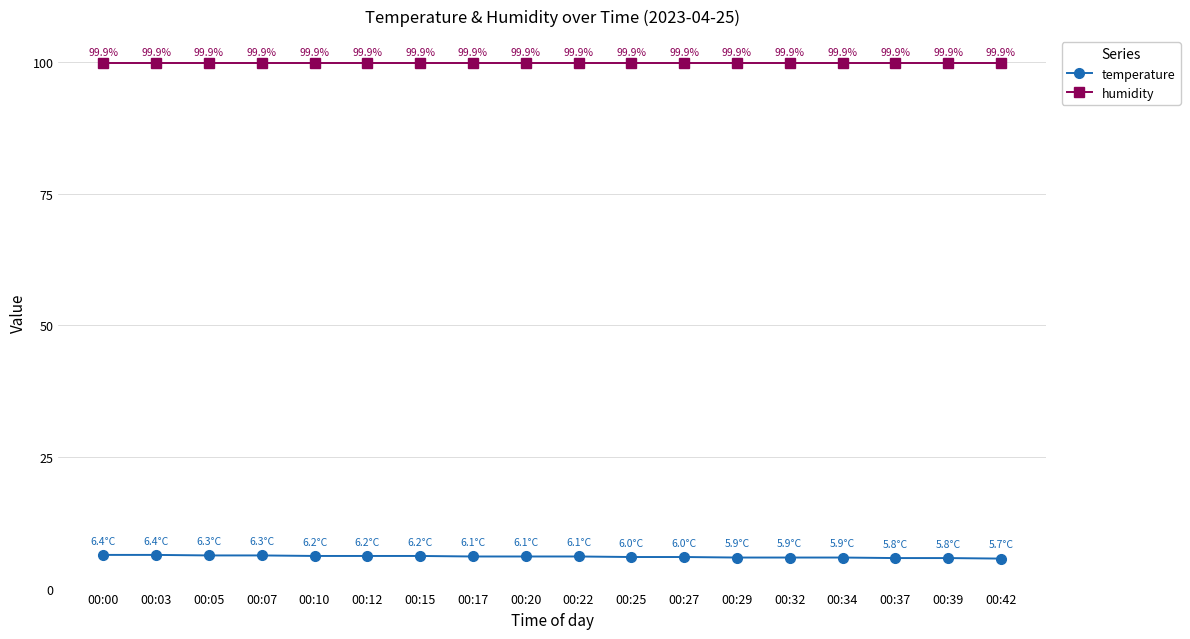

Reading left to right, transcribe all the data shown in this chart.

temperature: 00:00=6.4	00:03=6.4	00:05=6.3	00:07=6.3	00:10=6.2	00:12=6.2	00:15=6.2	00:17=6.1	00:20=6.1	00:22=6.1	00:25=6.0	00:27=6.0	00:29=5.9	00:32=5.9	00:34=5.9	00:37=5.8	00:39=5.8	00:42=5.7
humidity: 00:00=99.9	00:03=99.9	00:05=99.9	00:07=99.9	00:10=99.9	00:12=99.9	00:15=99.9	00:17=99.9	00:20=99.9	00:22=99.9	00:25=99.9	00:27=99.9	00:29=99.9	00:32=99.9	00:34=99.9	00:37=99.9	00:39=99.9	00:42=99.9